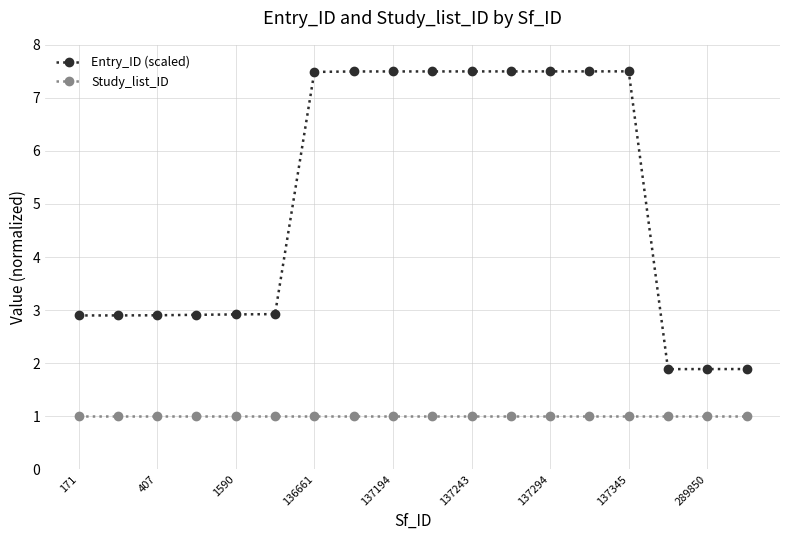

Which series has the widest spread of values?

Entry_ID (scaled)